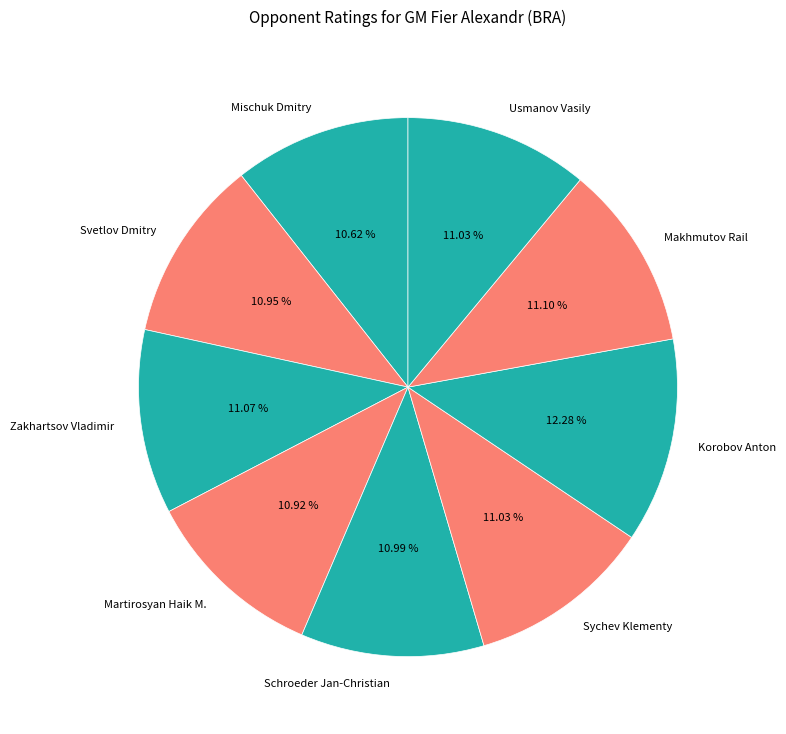

What is the largest slice in the pie chart?

Korobov Anton